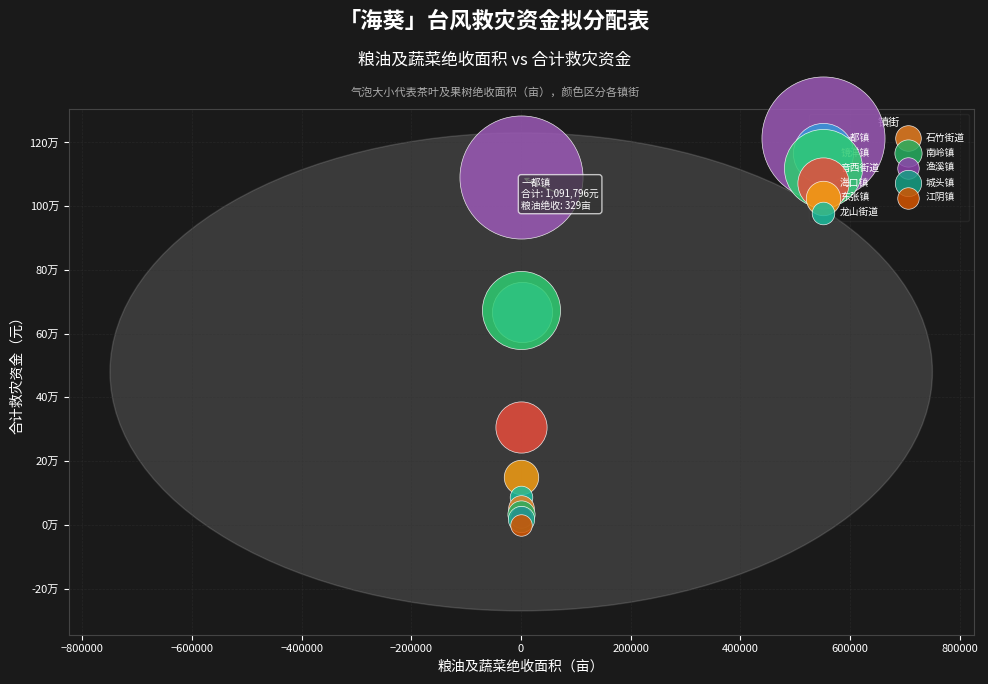

Which series reaches the maximum Y coordinate?

一都镇